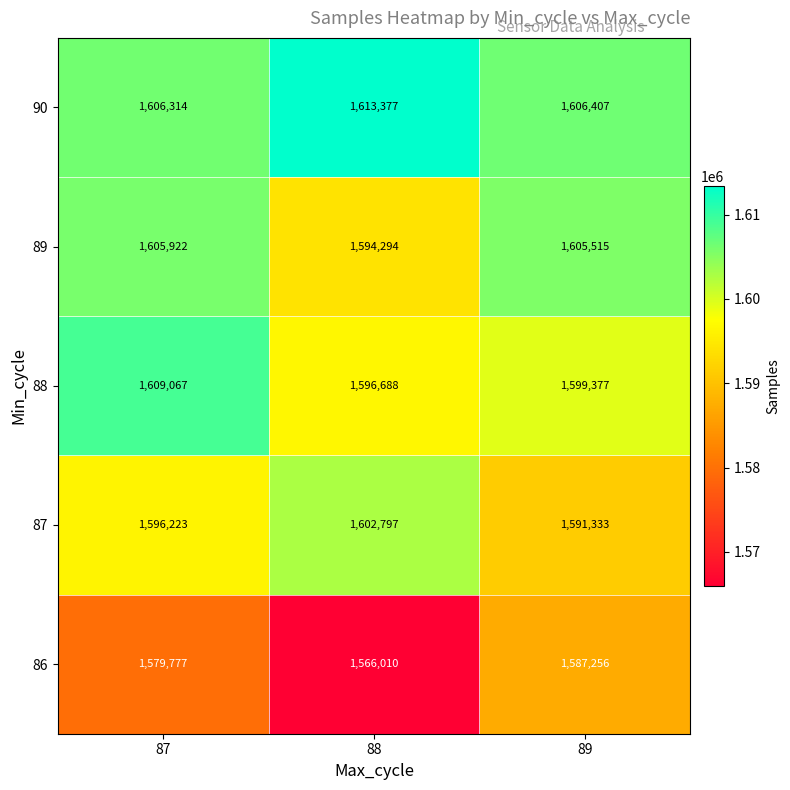

At which category is the sum across all series the highest?

87